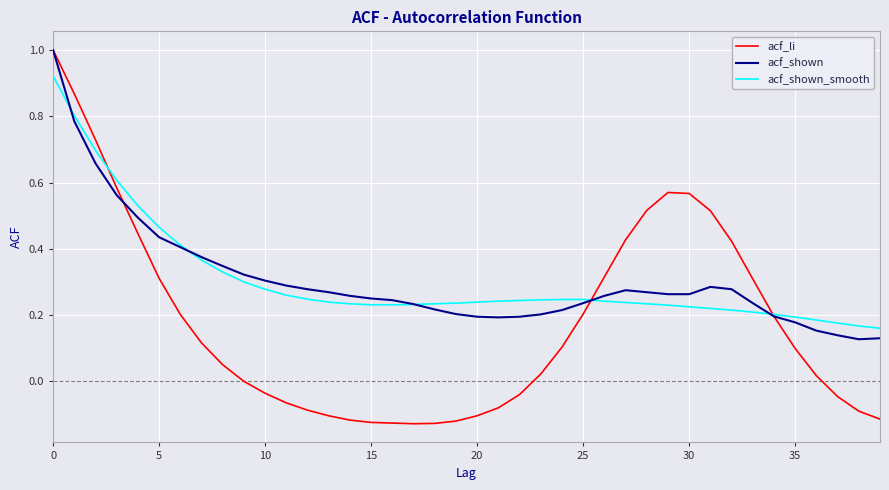

Which series has the largest range (max minus min)?

acf_li